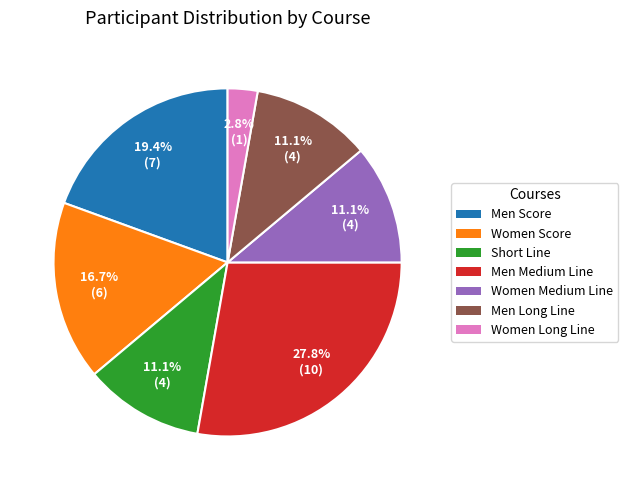

To the nearest percent, what portion does Men Medium Line represent?

28%